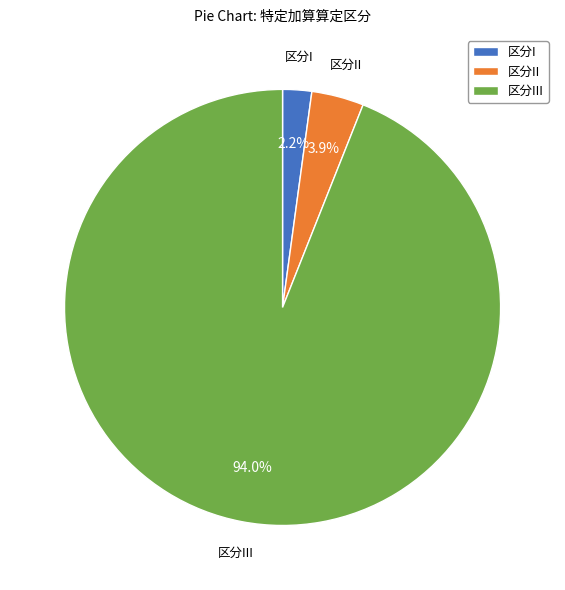

Rank the categories by value from lowest to highest.

区分I, 区分II, 区分III